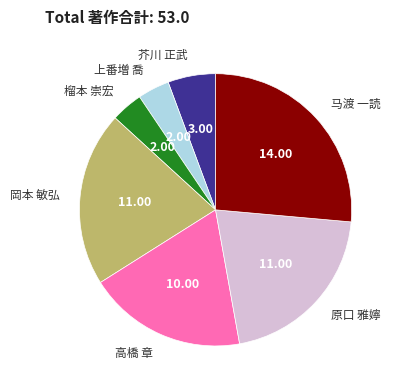

Is there a majority slice in this chart?

No